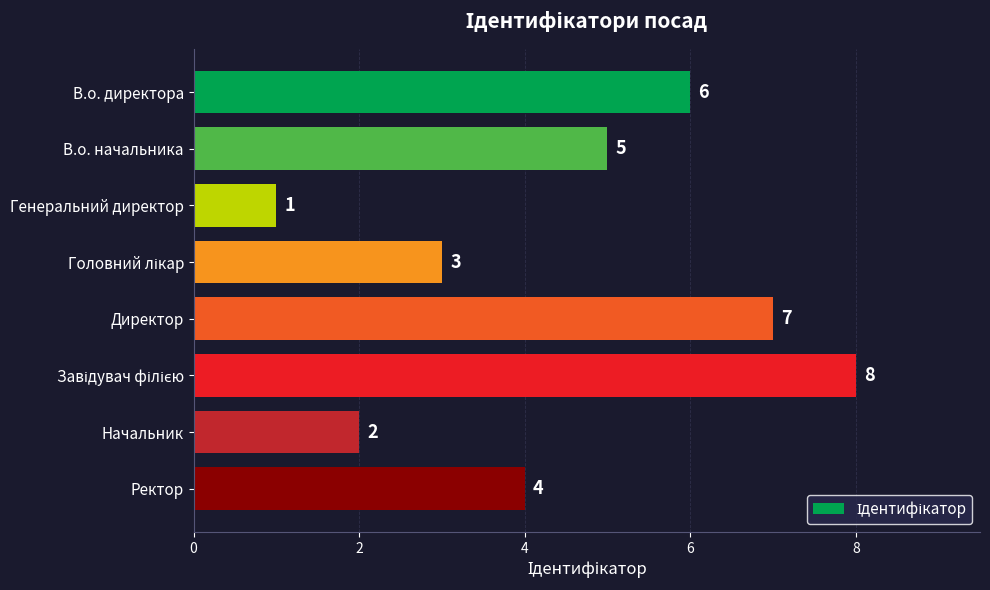

How many bars are there in total?

8